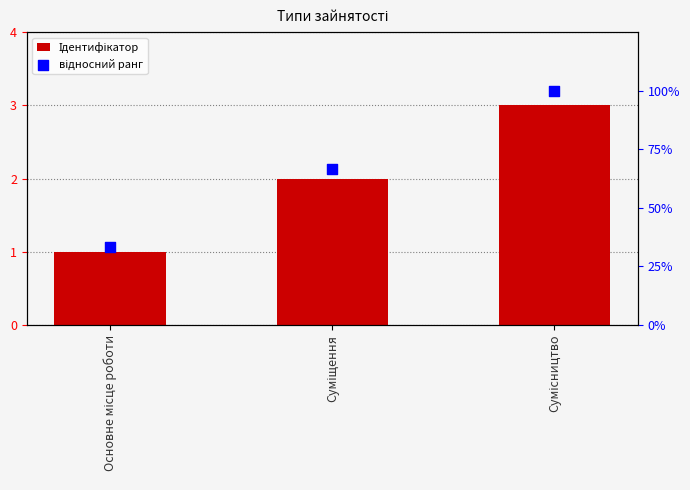

At which category is the sum across all series the highest?

Сумісництво